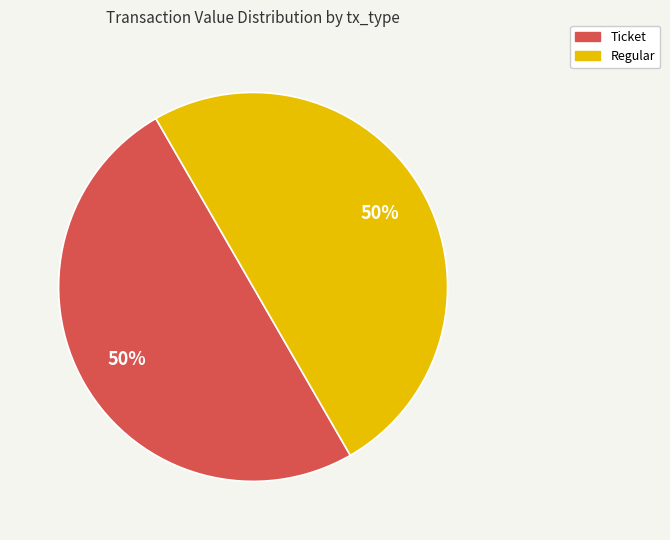

Count the number of slices in the pie.

2